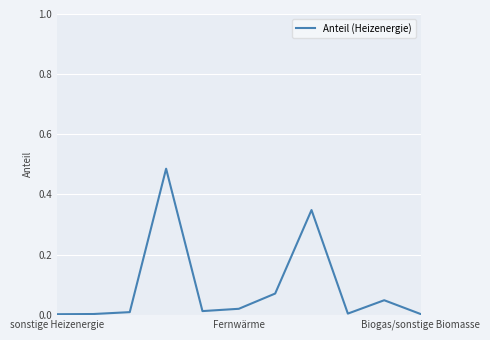

What is the sum of all values?

1.0